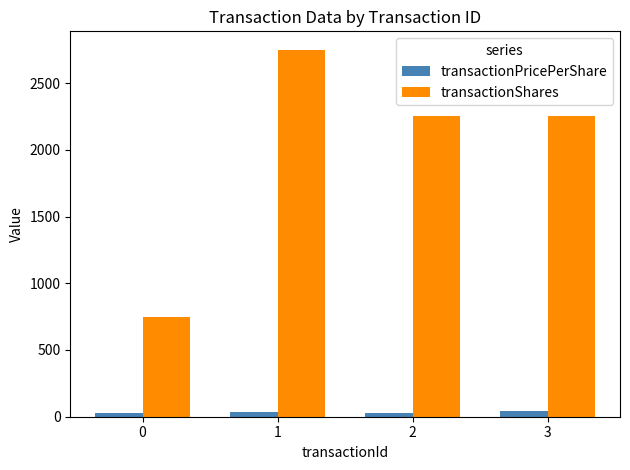

How many data points in transactionPricePerShare are less than 39?

2